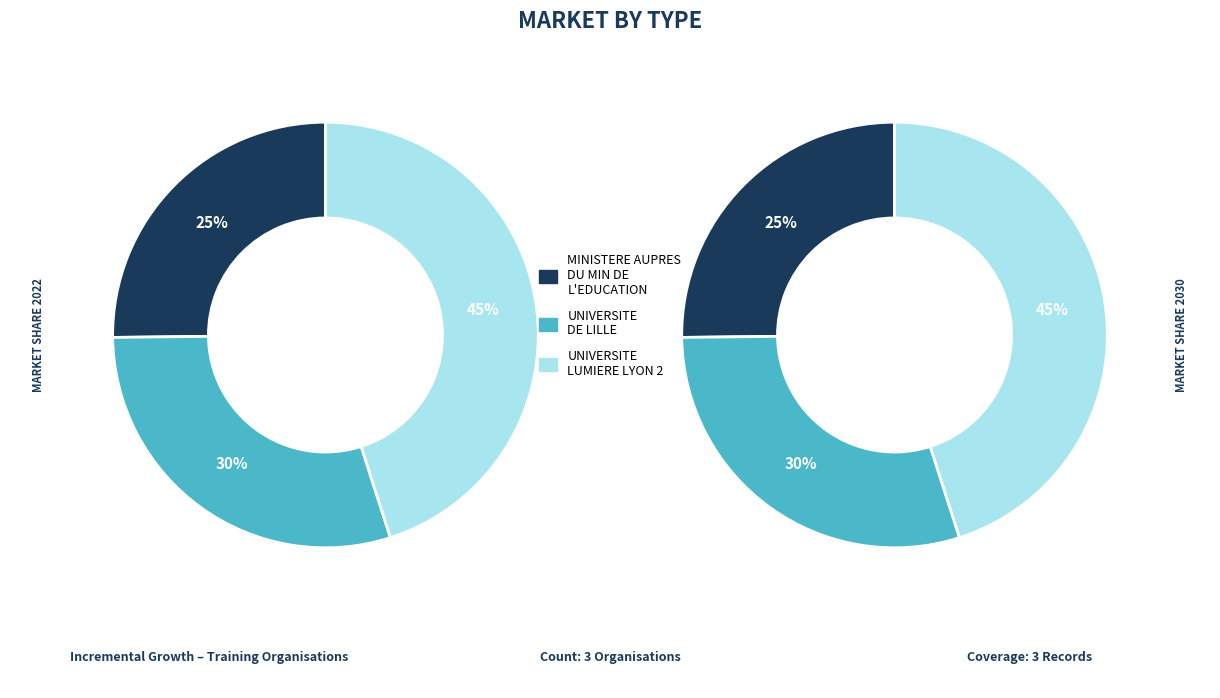

True or false: MINISTERE AUPRES DU MIN DE L'EDUCATION accounts for 25% of the total.

True